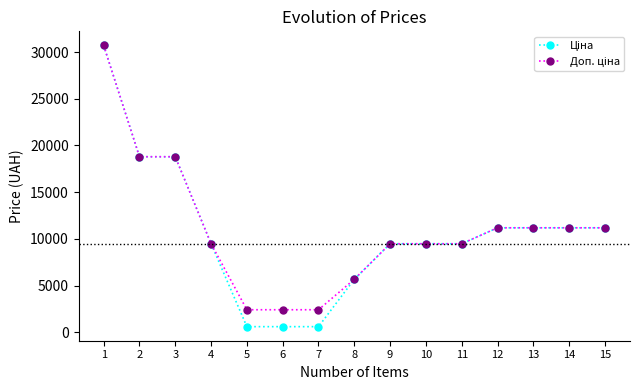

What is the greatest value displayed?

30717.1